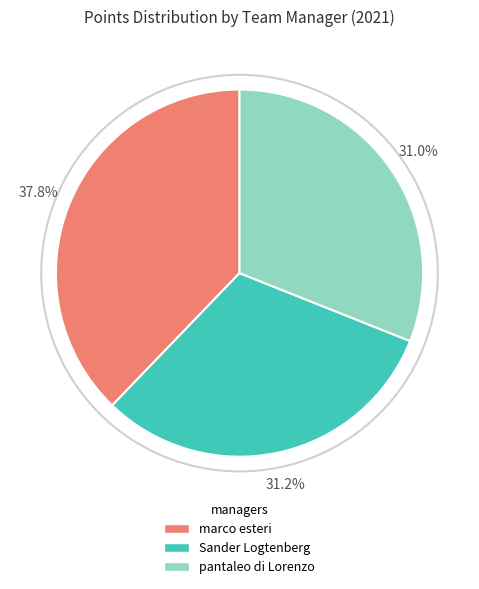

Which slice is the largest?

marco esteri